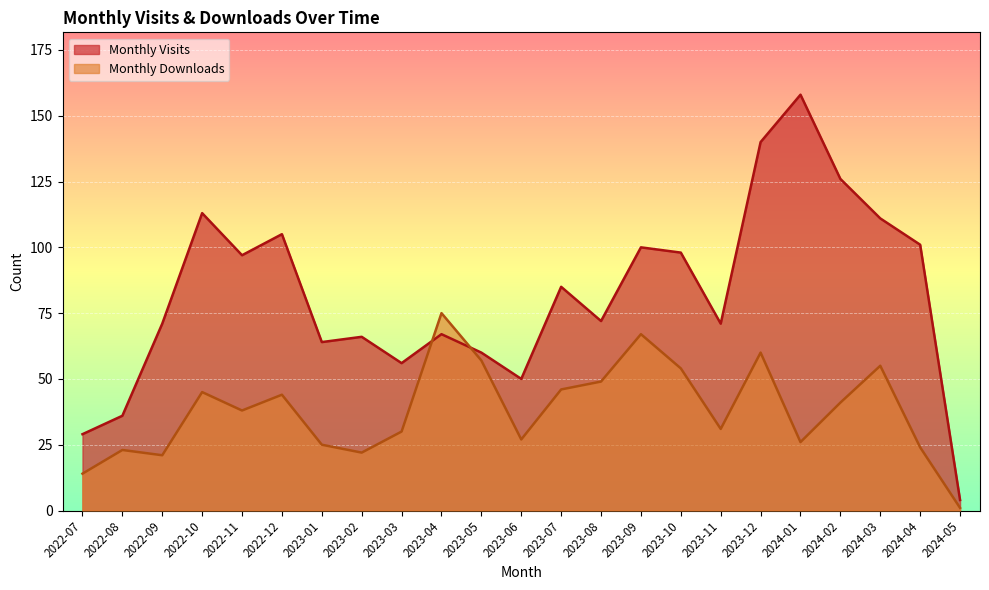

What is the value of the Monthly Visits point at the 15th from the left?

100